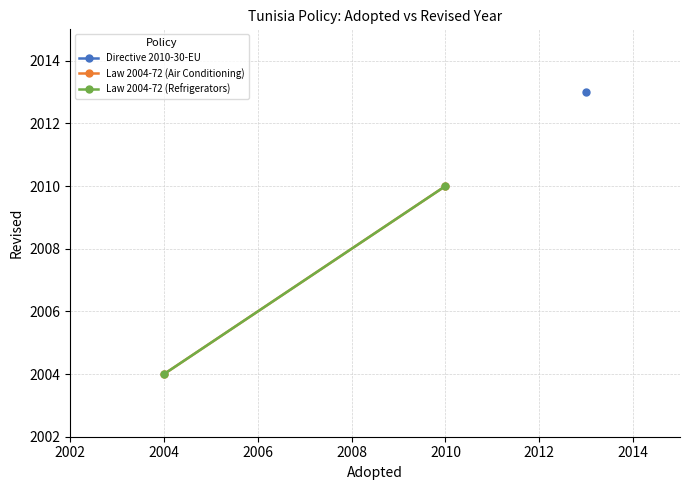

What is the difference between the maximum and minimum values in the Law 2004-72 (Air Conditioning) series?

6